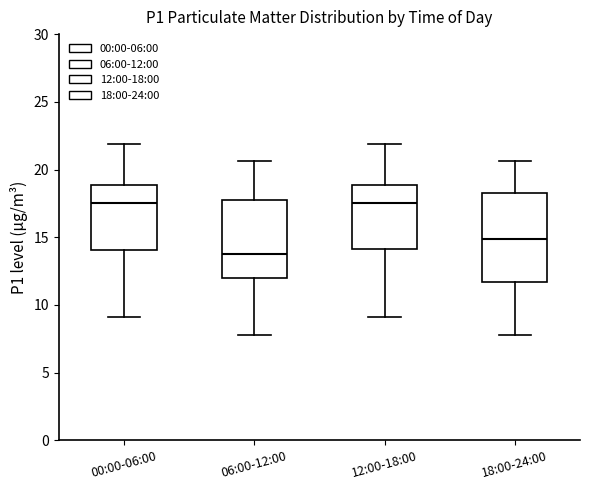

Reading left to right, read every box against the y-axis: the position of its median line, the range the box covers, and the ends of its whiskers. The values are not printed on the chart, so give them approximately, as read against the axis.

00:00-06:00: median 17.5, box 14.0 to 19.0, whiskers 9.0 to 22.0
06:00-12:00: median 13.5, box 12.0 to 18.0, whiskers 8.0 to 20.5
12:00-18:00: median 17.5, box 14.0 to 19.0, whiskers 9.0 to 22.0
18:00-24:00: median 15.0, box 11.5 to 18.5, whiskers 8.0 to 20.5